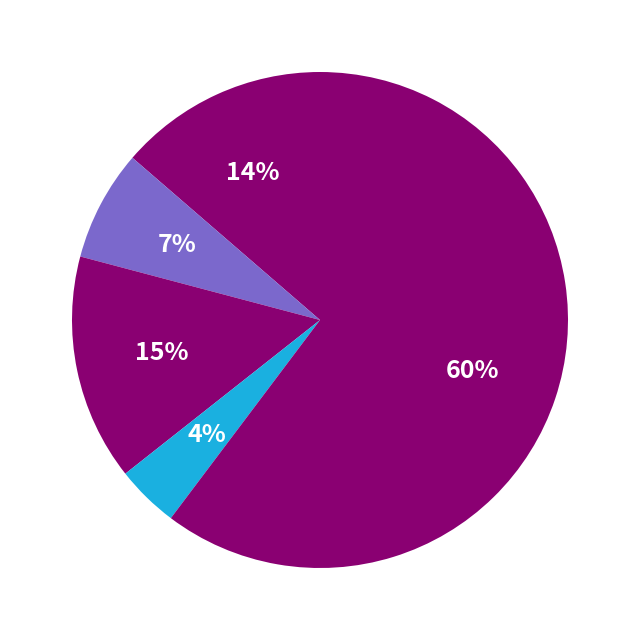

How many slices are in this pie chart?

5